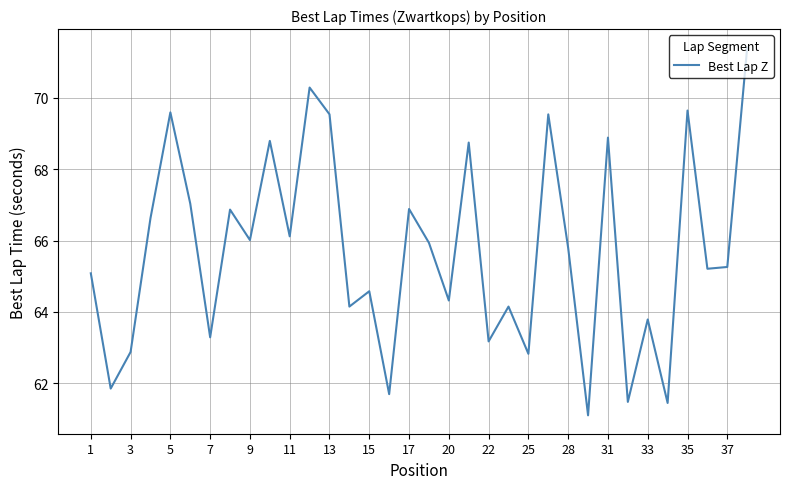

What is the maximum value shown in the chart?

71.4